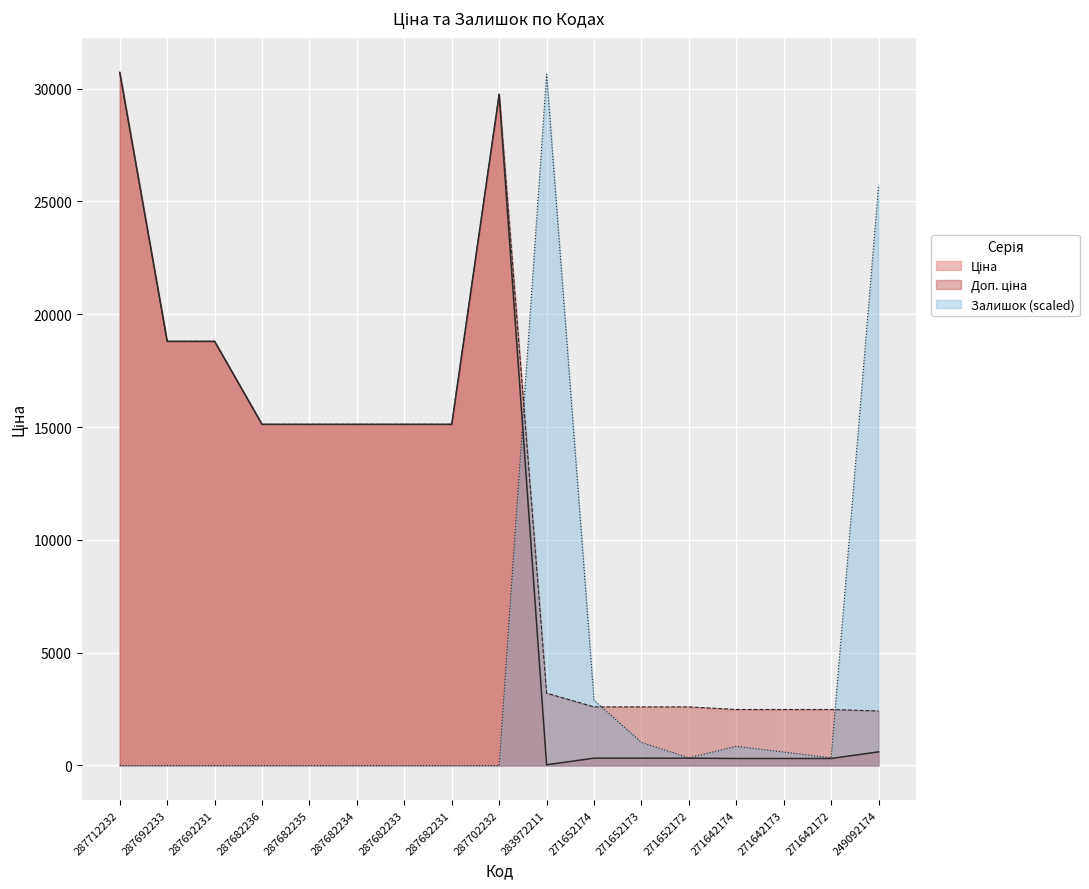

What position from the left is 249092174?

17